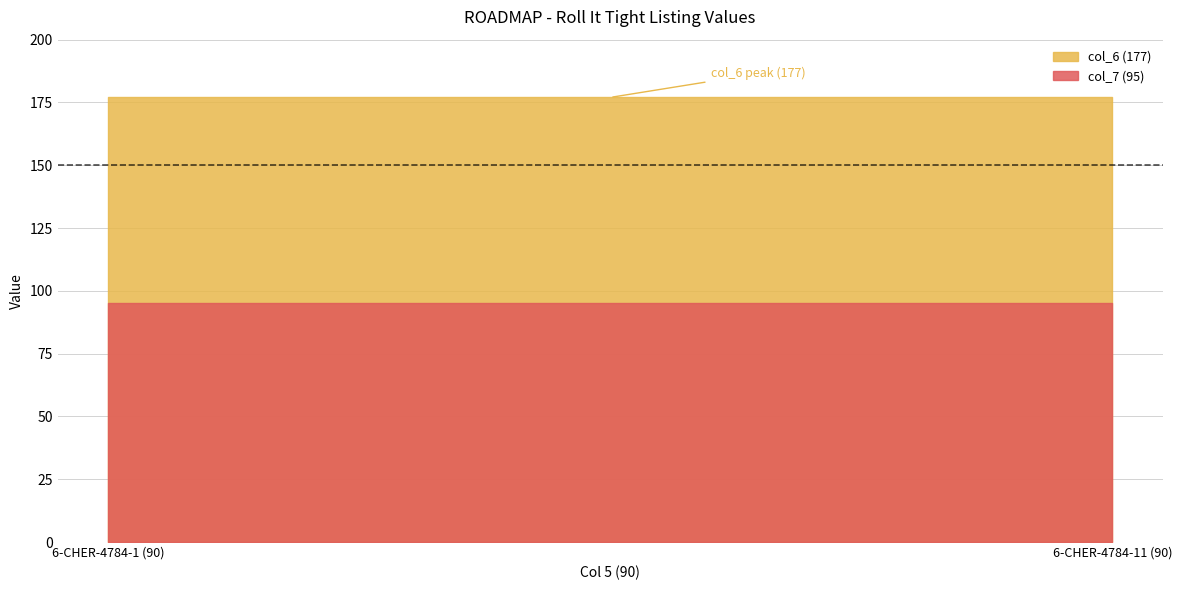

The col_7 (95) series shows 95 at 6-CHER-4784-1 (90). True or false?

True